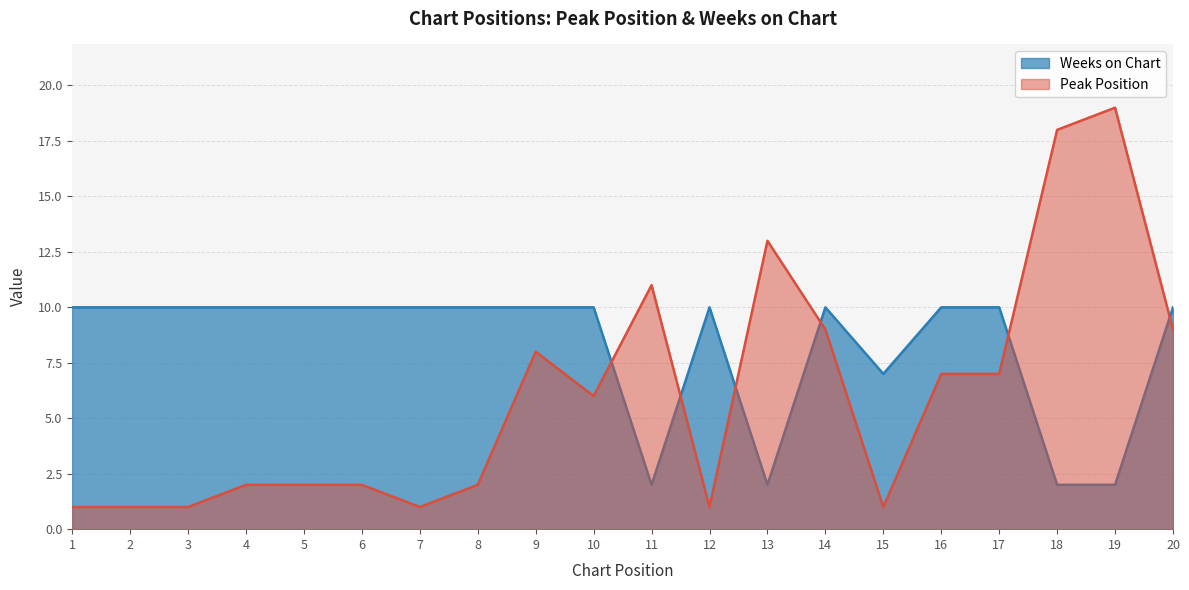

The Weeks on Chart series shows 10 at 1. True or false?

True